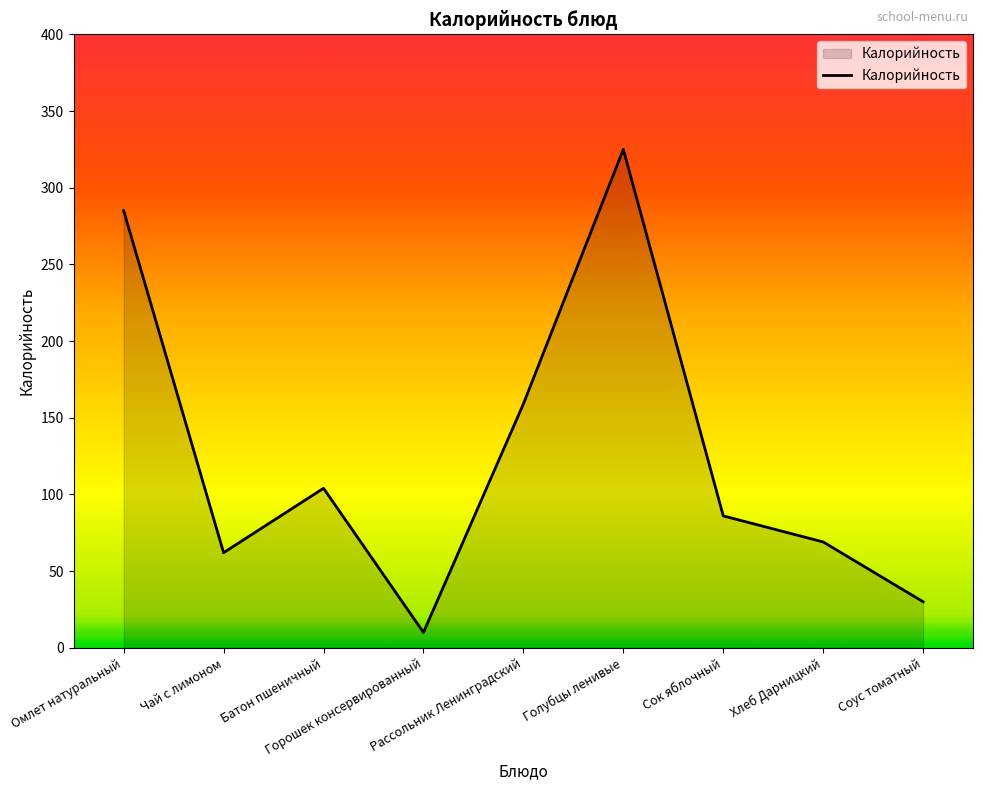

What is the sum of all values?

1130